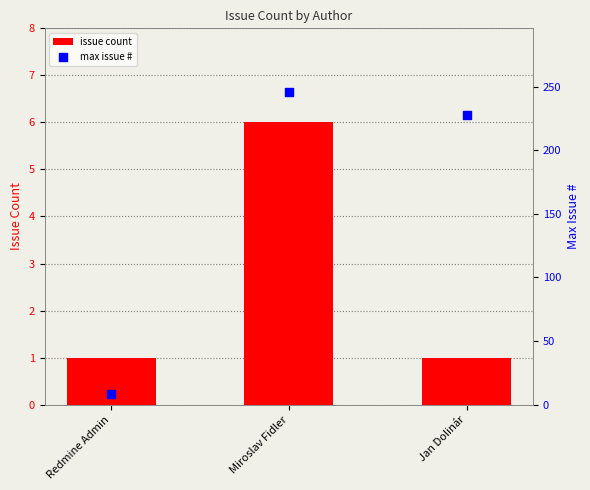

What is the total value across all series at Redmine Admin?

9